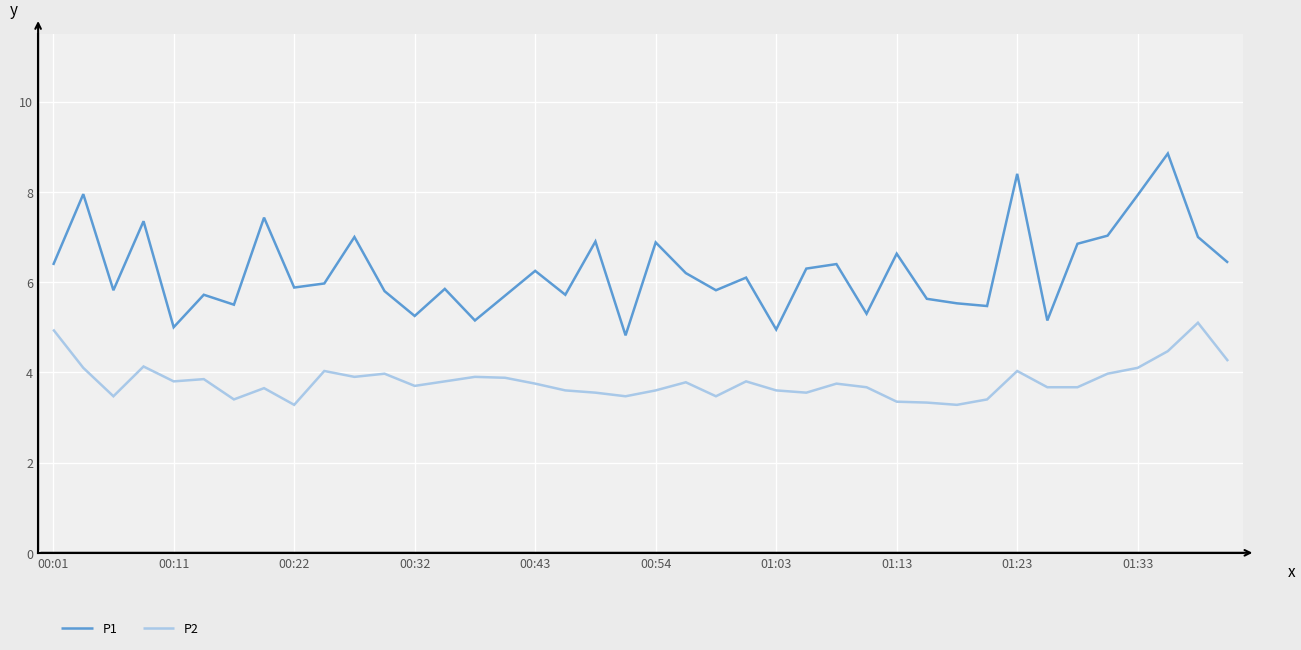

List the series in order of their peak value, lowest first.

P2, P1